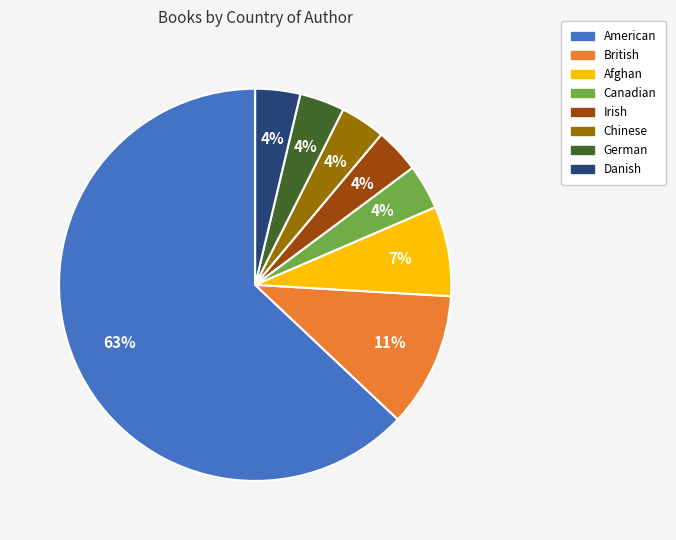

True or false: Chinese accounts for 4% of the total.

True